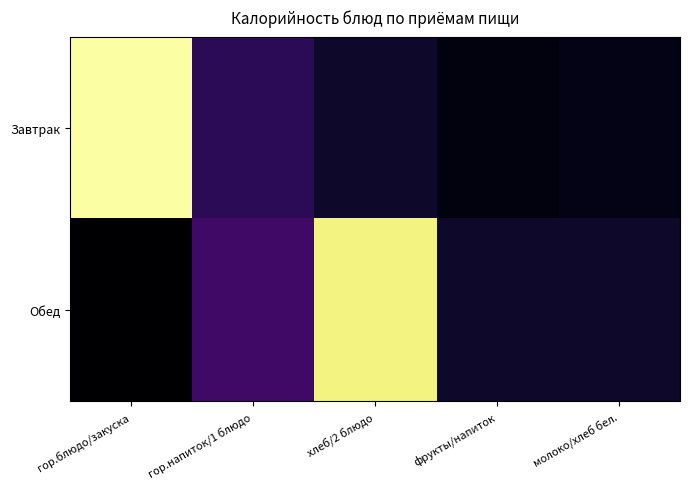

At which category is the sum across all series the highest?

хлеб/2 блюдо